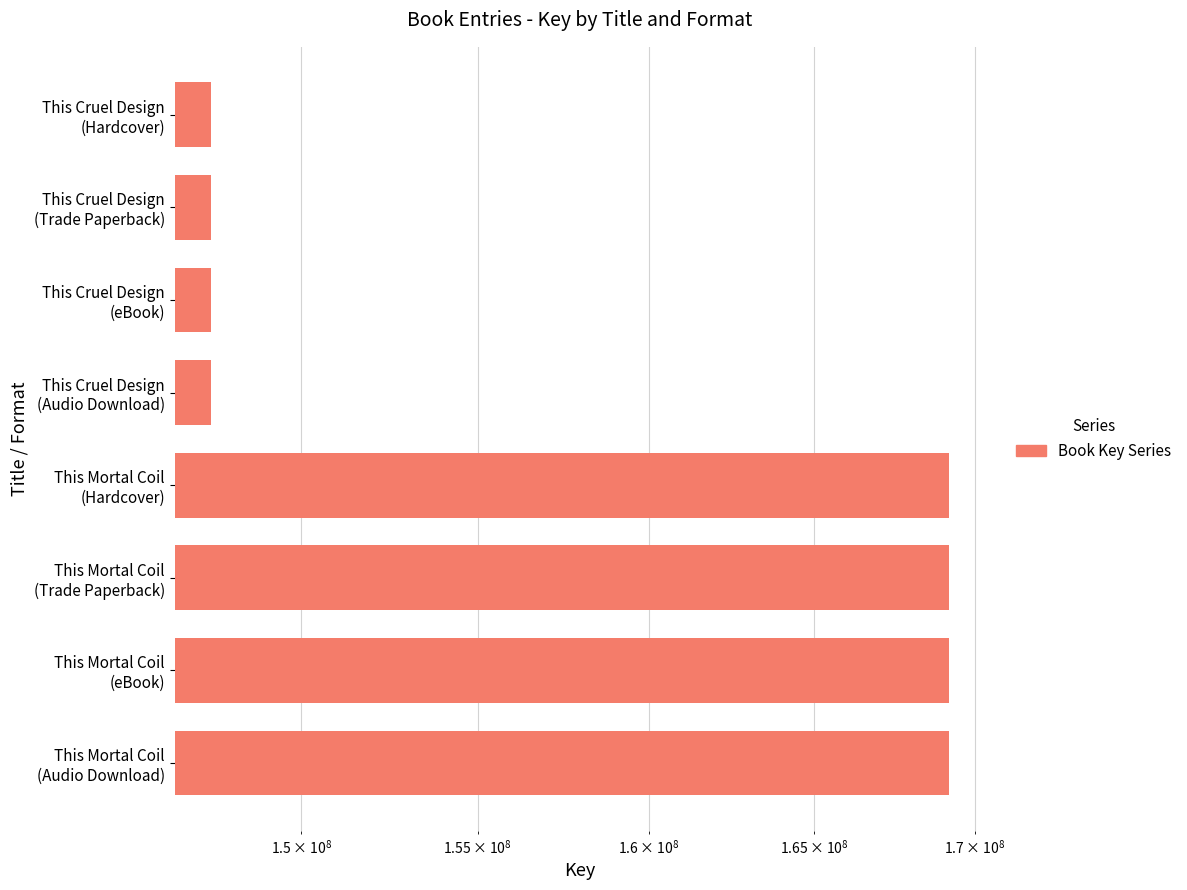

What is the value of the 5th bar from the left?

169178558